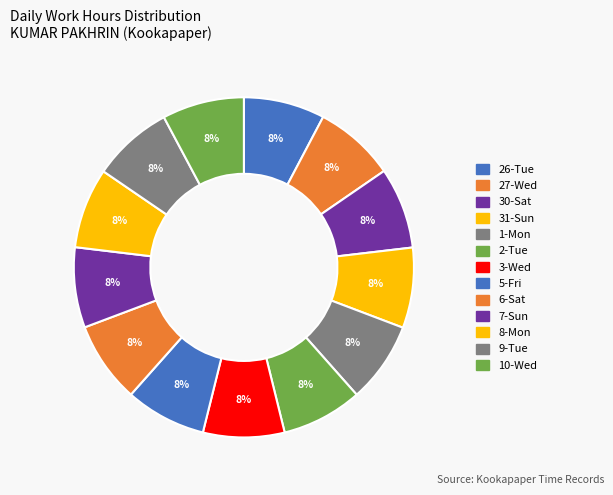

Count the number of slices in the pie.

13